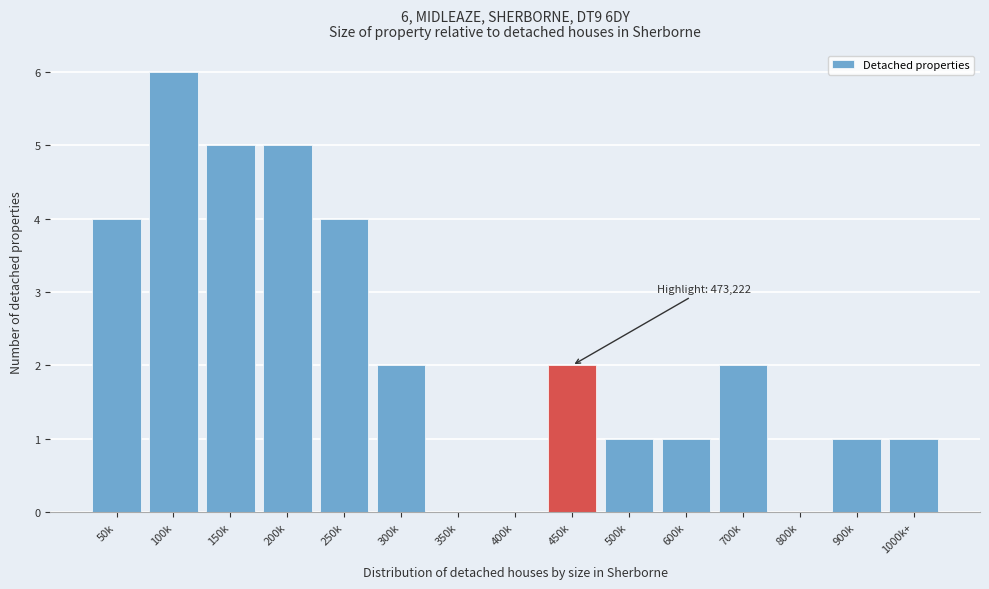

Reading right to left, what are all the values shown in this chart?

1000k+=1	900k=1	800k=0	700k=2	600k=1	500k=1	450k=2	400k=0	350k=0	300k=2	250k=4	200k=5	150k=5	100k=6	50k=4